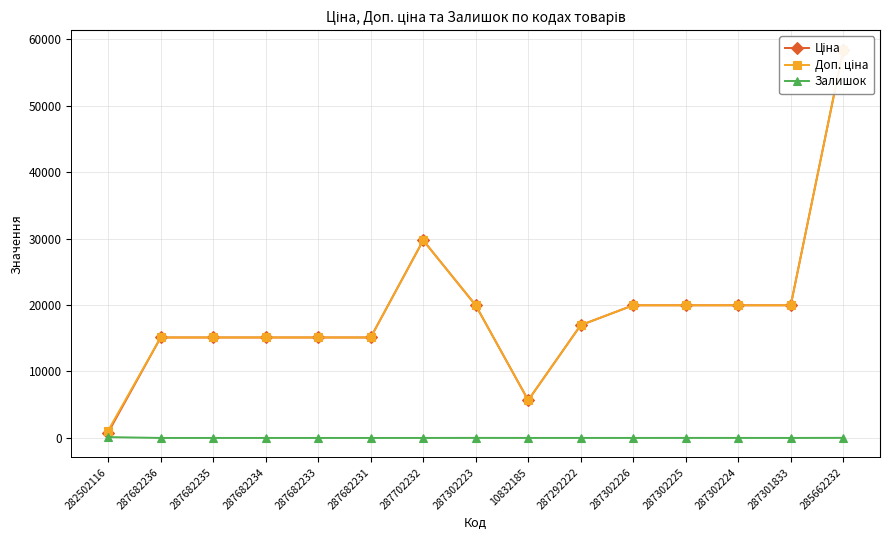

What is the label of the 2nd point from the right?

287301833